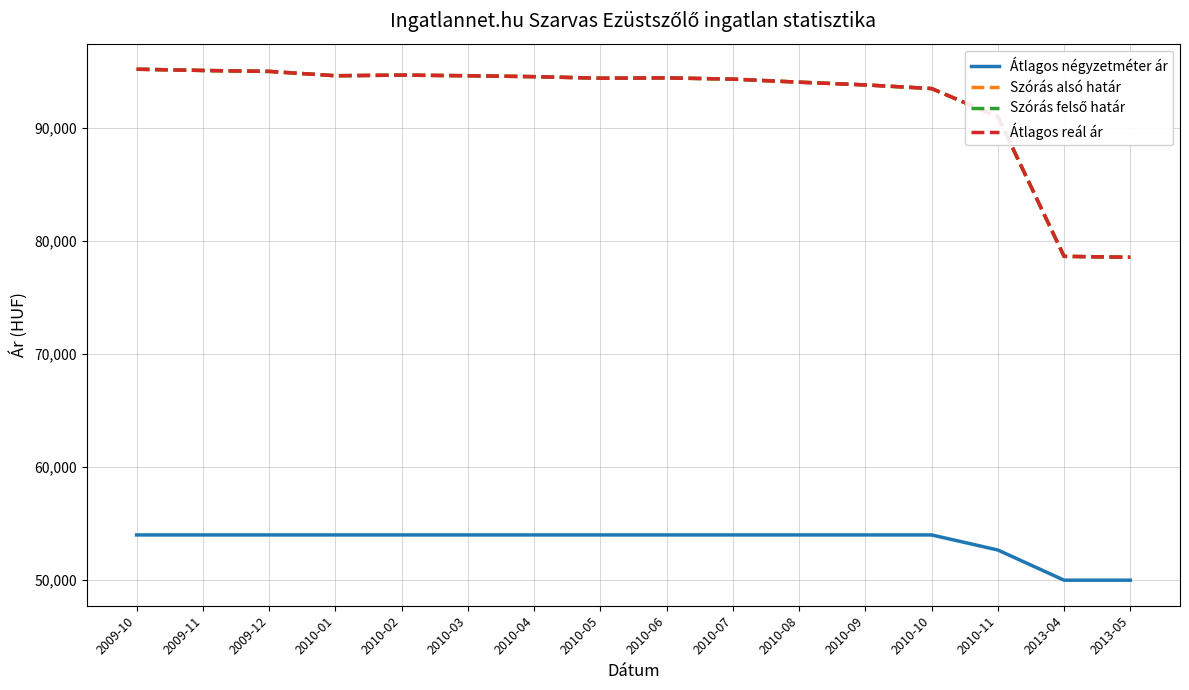

Does the chart display data point markers on the line(s)?

No